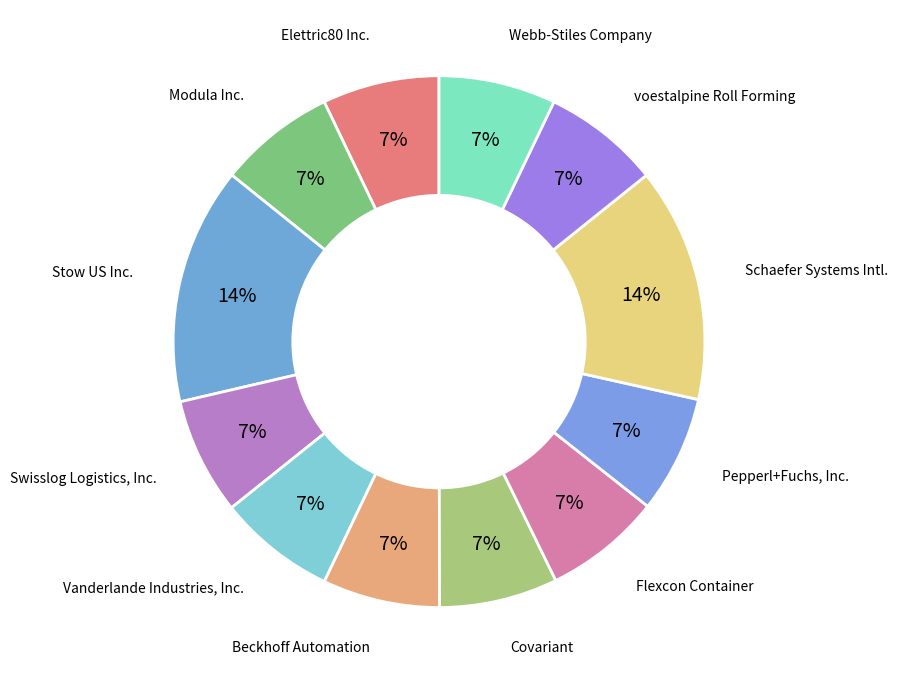

What is the ratio of the value at Vanderlande Industries, Inc. to the value at Schaefer Systems Intl.?

0.5